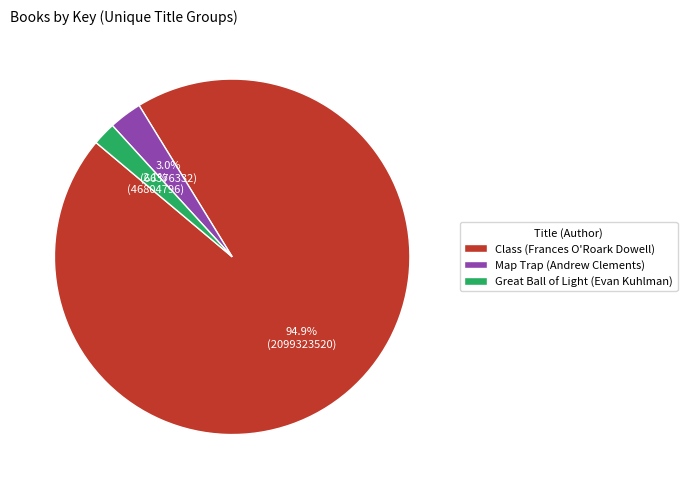

What percentage is the Great Ball of Light (Evan Kuhlman) slice, to the nearest percent?

2%